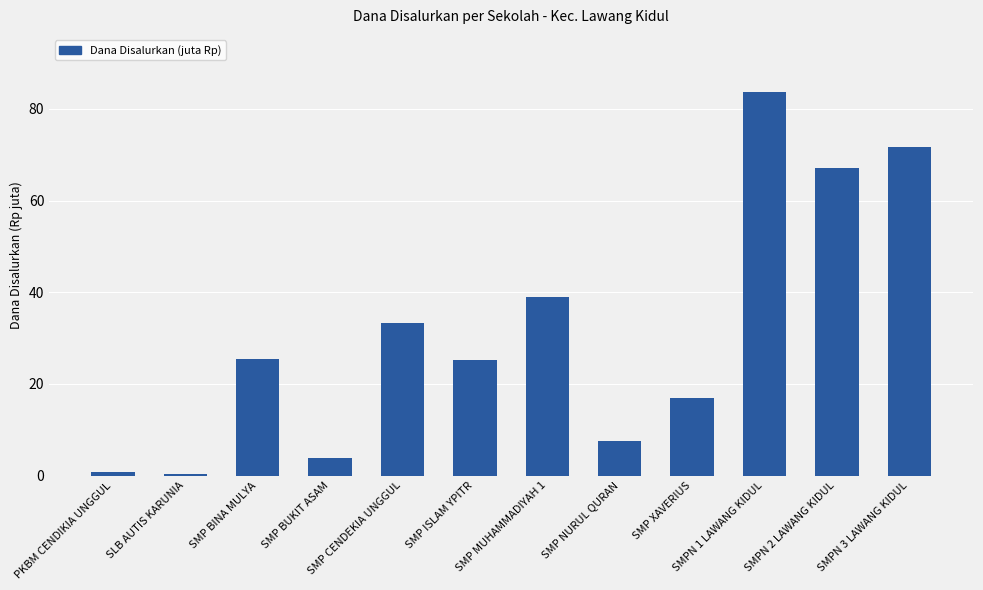

At which label is the value closest to 42?

SMP MUHAMMADIYAH 1